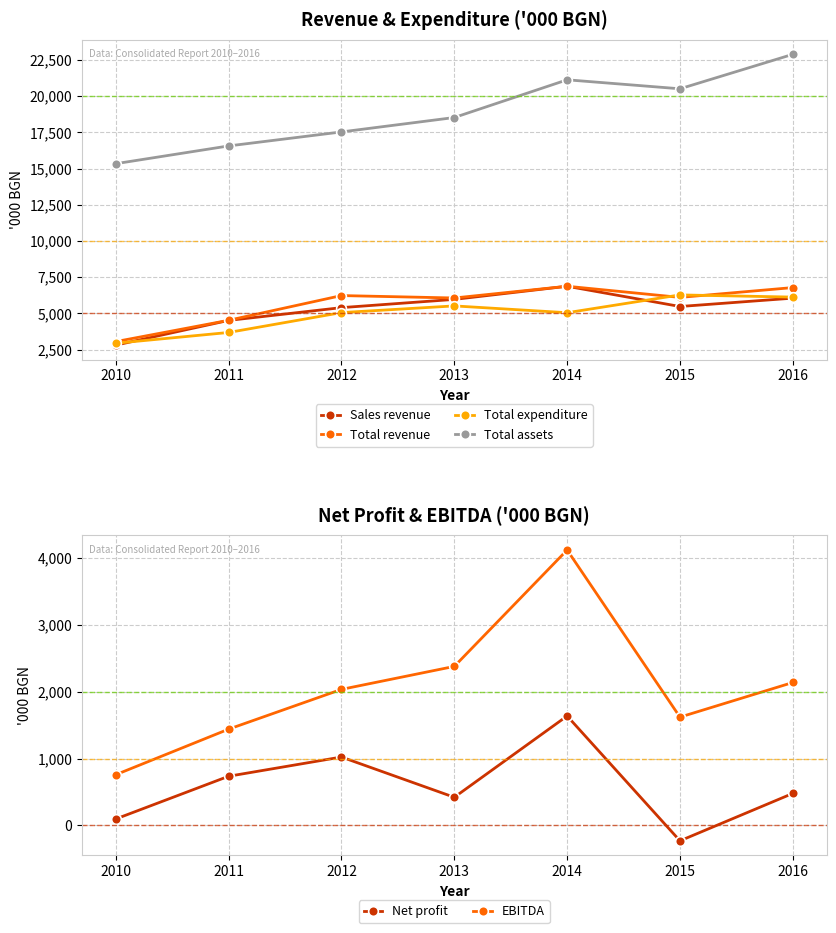

True or false: EBITDA and Net profit cross at least once.

False